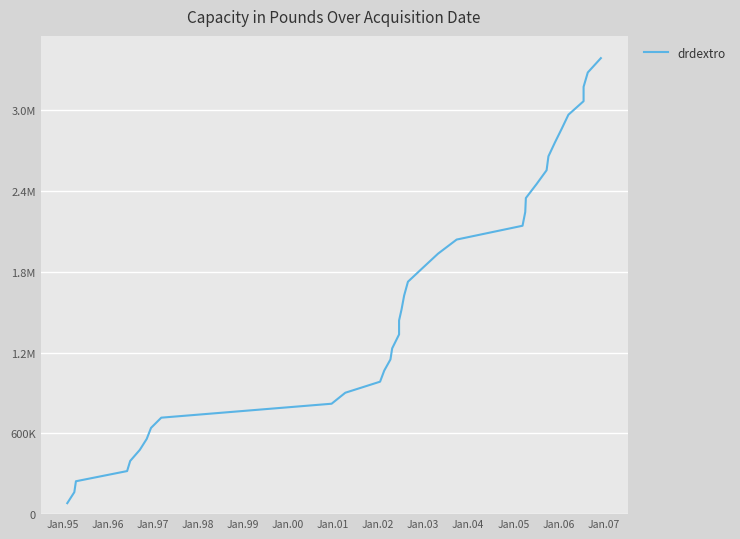

What is the greatest value displayed?

3388780